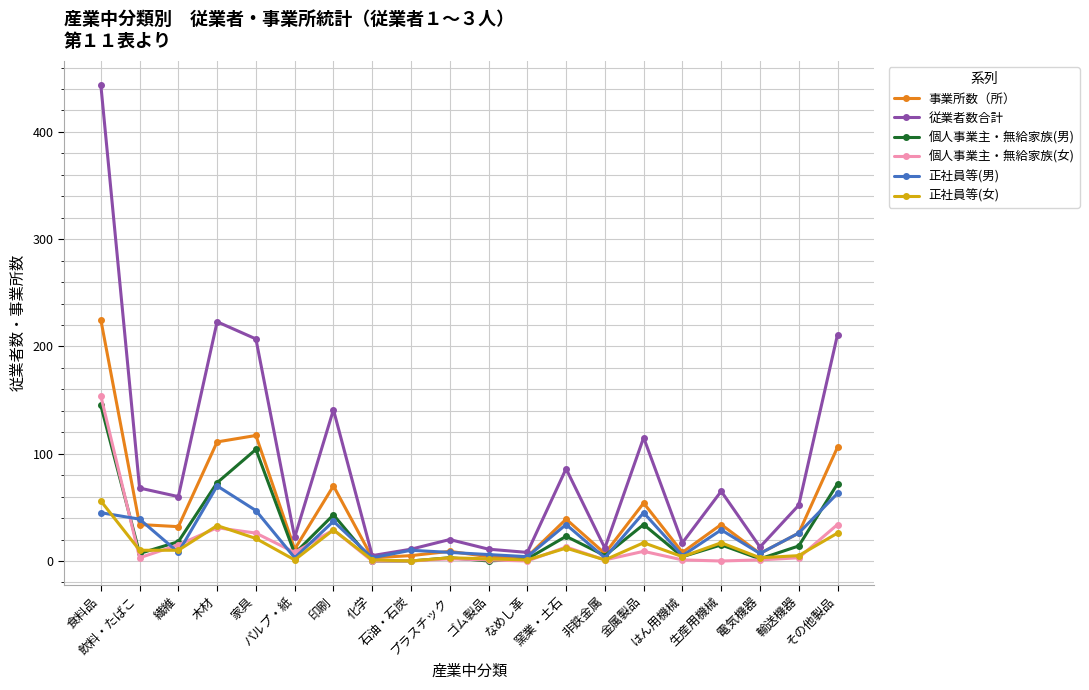

Does the chart display data point markers on the line(s)?

Yes